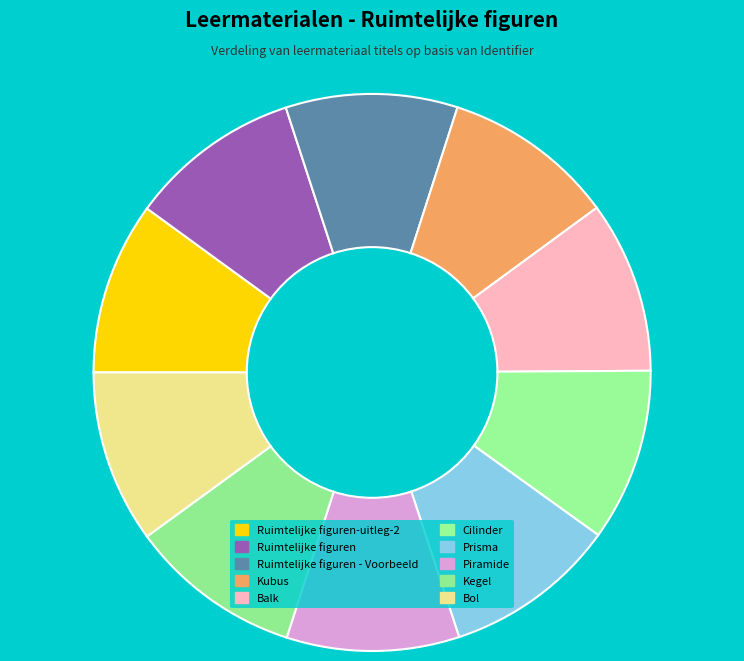

Count the number of slices in the pie.

10